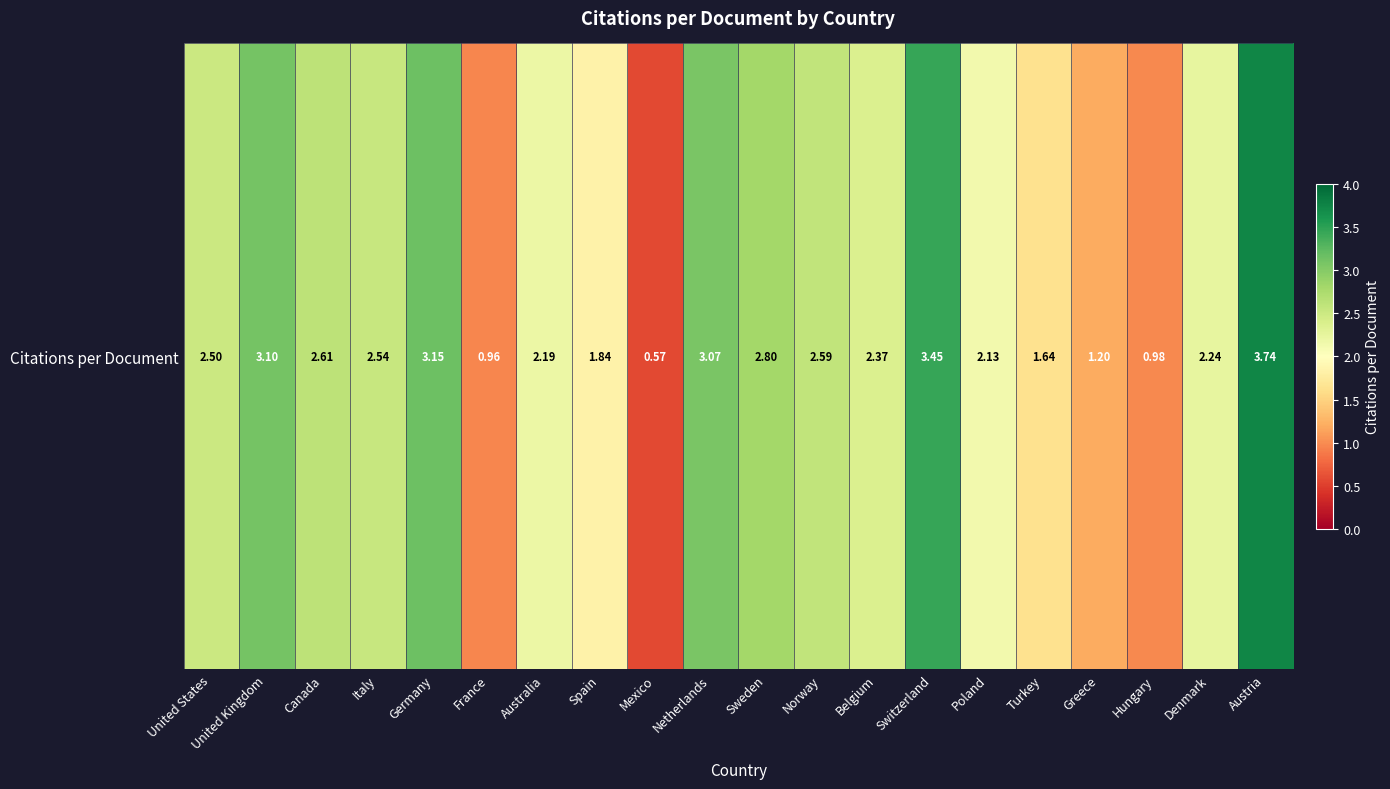

Approximately how many times larger is the value at Greece compared to Germany?

0.4